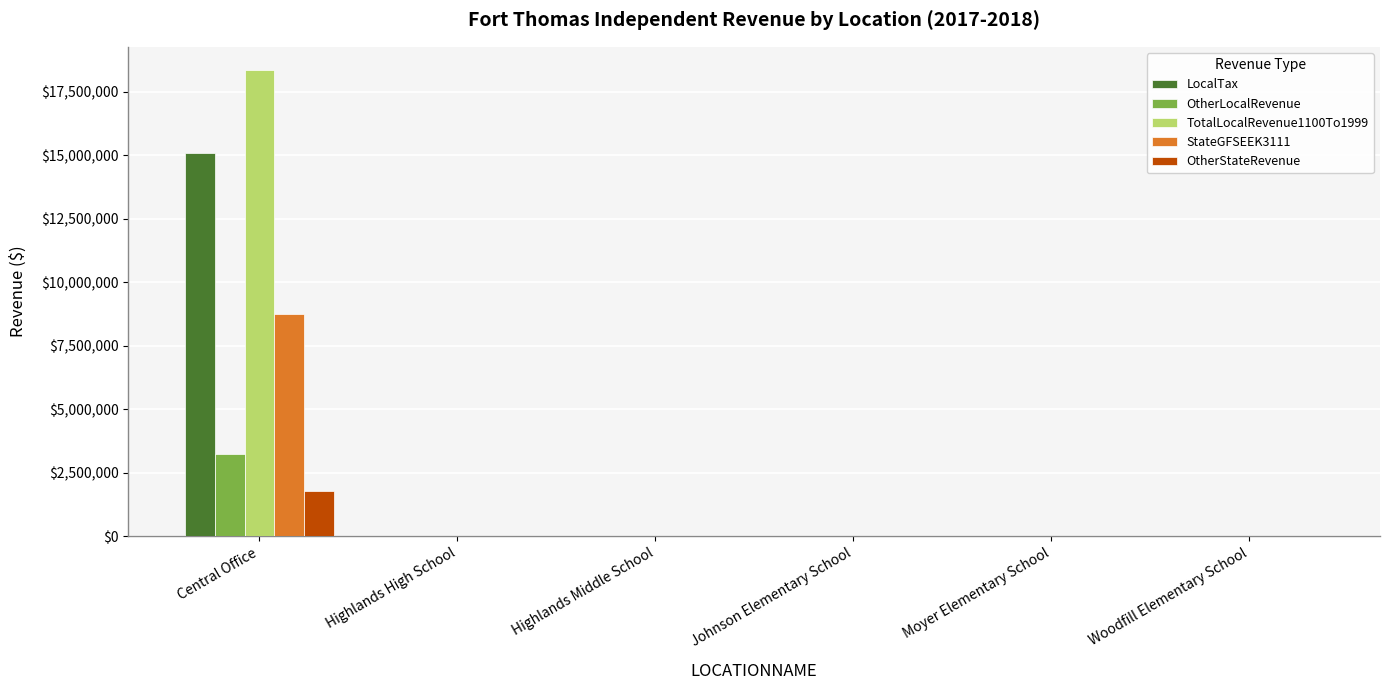

What is the sum of all StateGFSEEK3111 values?

8736604.0